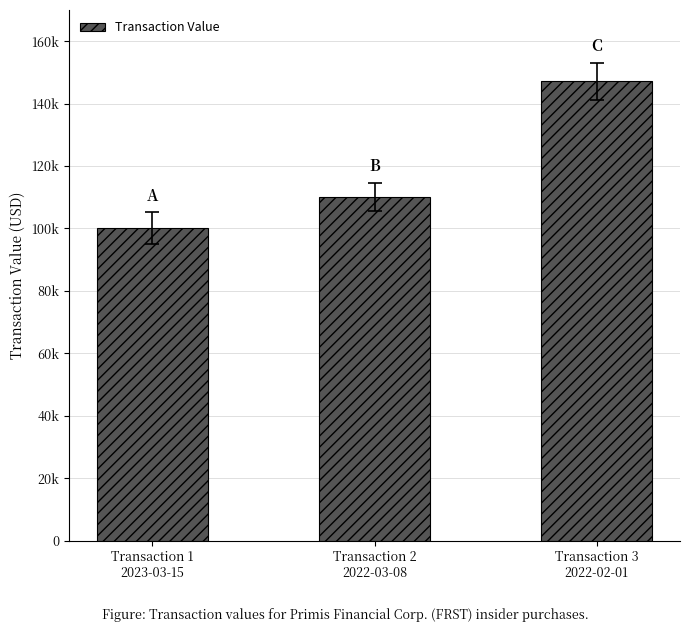

What is the change in value from Transaction 1
2023-03-15 to Transaction 3
2022-02-01?

+46948